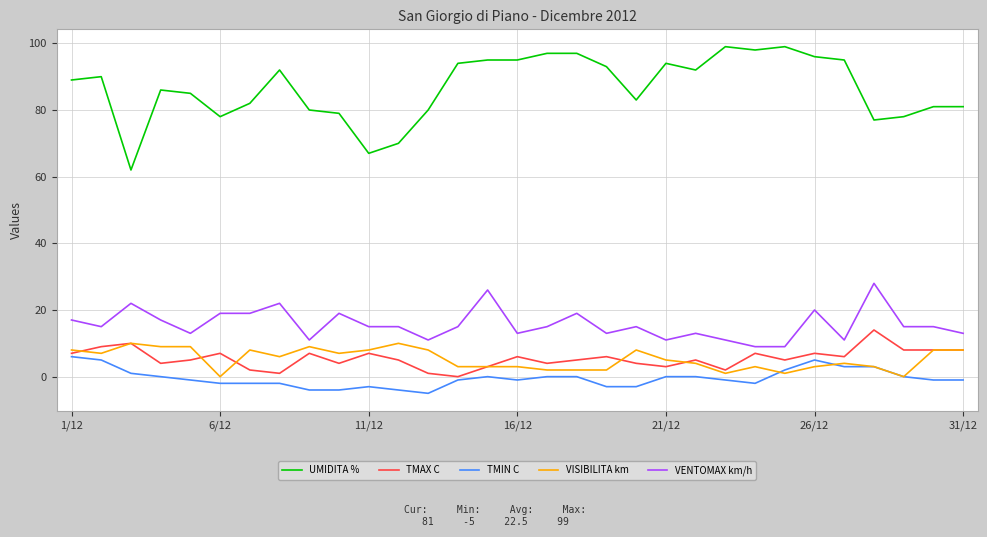

How many values in the TMIN C series exceed -1?

14